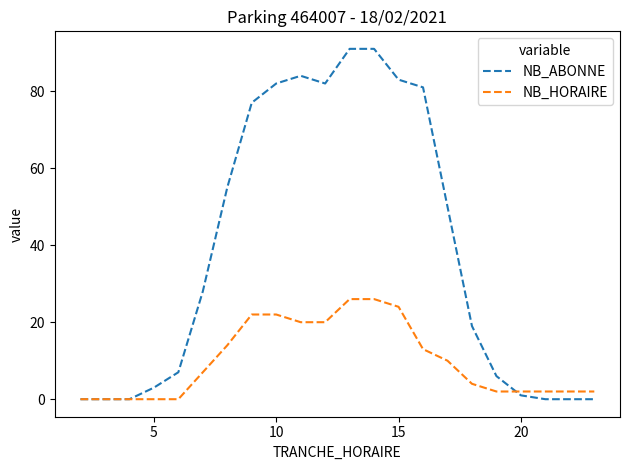

Which series has the largest total across all categories?

NB_ABONNE